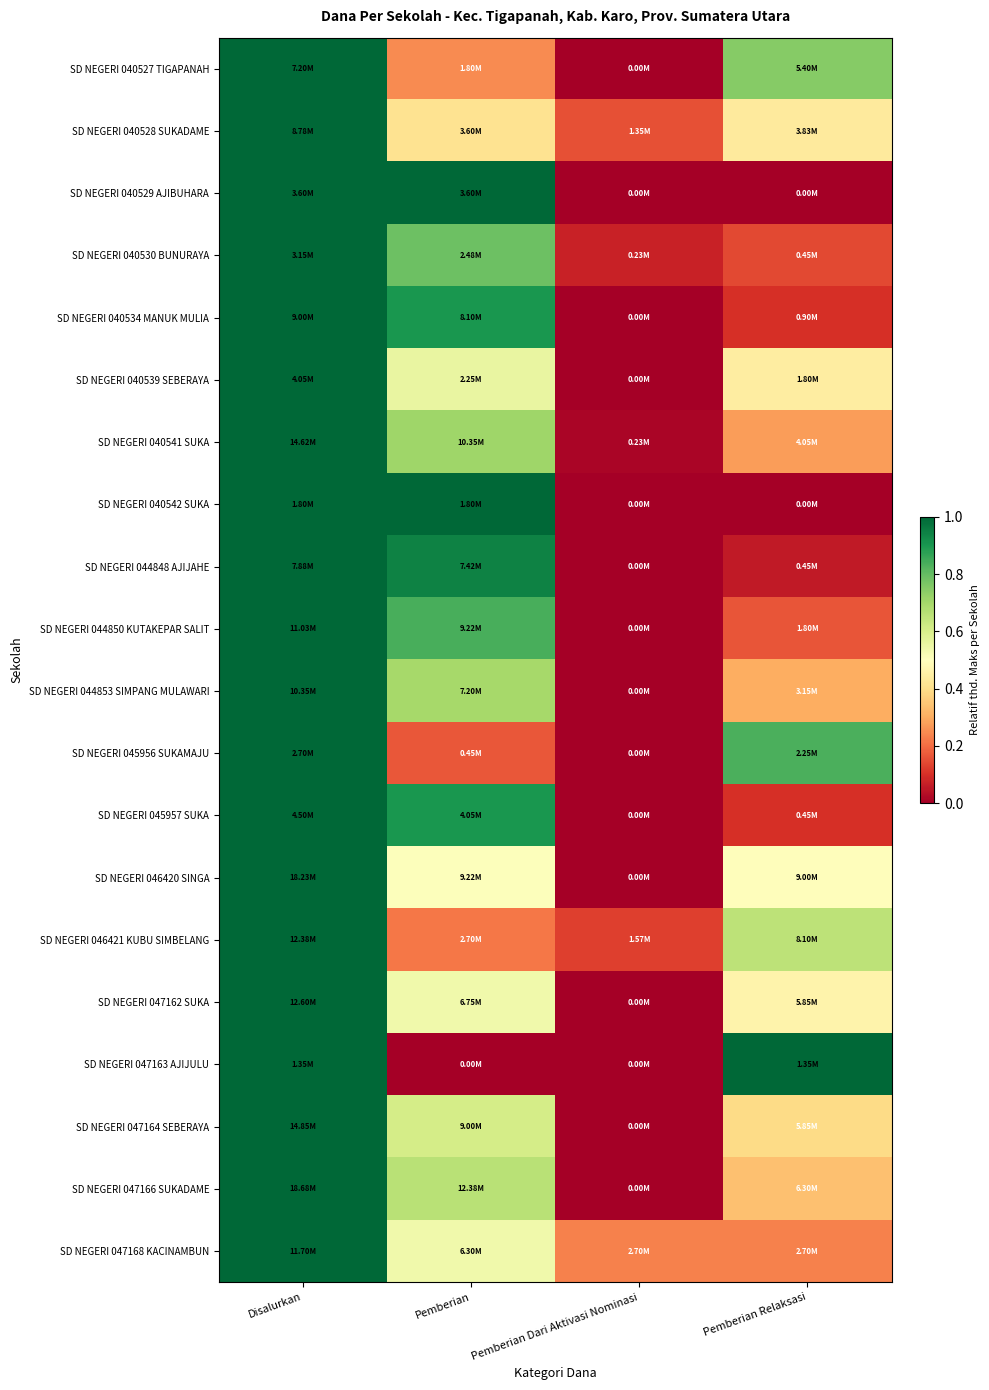

Reading left to right, transcribe all the data shown in this chart.

SD NEGERI 040527 TIGAPANAH: Disalurkan=1.0	Pemberian=0.2	Pemberian Dari Aktivasi Nominasi=0.0	Pemberian Relaksasi=0.7
SD NEGERI 040528 SUKADAME: Disalurkan=1.0	Pemberian=0.4	Pemberian Dari Aktivasi Nominasi=0.2	Pemberian Relaksasi=0.4
SD NEGERI 040529 AJIBUHARA: Disalurkan=1.0	Pemberian=1.0	Pemberian Dari Aktivasi Nominasi=0.0	Pemberian Relaksasi=0.0
SD NEGERI 040530 BUNURAYA: Disalurkan=1.0	Pemberian=0.8	Pemberian Dari Aktivasi Nominasi=0.1	Pemberian Relaksasi=0.1
SD NEGERI 040534 MANUK MULIA: Disalurkan=1.0	Pemberian=0.9	Pemberian Dari Aktivasi Nominasi=0.0	Pemberian Relaksasi=0.1
SD NEGERI 040539 SEBERAYA: Disalurkan=1.0	Pemberian=0.6	Pemberian Dari Aktivasi Nominasi=0.0	Pemberian Relaksasi=0.4
SD NEGERI 040541 SUKA: Disalurkan=1.0	Pemberian=0.7	Pemberian Dari Aktivasi Nominasi=0.0	Pemberian Relaksasi=0.3
SD NEGERI 040542 SUKA: Disalurkan=1.0	Pemberian=1.0	Pemberian Dari Aktivasi Nominasi=0.0	Pemberian Relaksasi=0.0
SD NEGERI 044848 AJIJAHE: Disalurkan=1.0	Pemberian=0.9	Pemberian Dari Aktivasi Nominasi=0.0	Pemberian Relaksasi=0.1
SD NEGERI 044850 KUTAKEPAR SALIT: Disalurkan=1.0	Pemberian=0.8	Pemberian Dari Aktivasi Nominasi=0.0	Pemberian Relaksasi=0.2
SD NEGERI 044853 SIMPANG MULAWARI: Disalurkan=1.0	Pemberian=0.7	Pemberian Dari Aktivasi Nominasi=0.0	Pemberian Relaksasi=0.3
SD NEGERI 045956 SUKAMAJU: Disalurkan=1.0	Pemberian=0.2	Pemberian Dari Aktivasi Nominasi=0.0	Pemberian Relaksasi=0.8
SD NEGERI 045957 SUKA: Disalurkan=1.0	Pemberian=0.9	Pemberian Dari Aktivasi Nominasi=0.0	Pemberian Relaksasi=0.1
SD NEGERI 046420 SINGA: Disalurkan=1.0	Pemberian=0.5	Pemberian Dari Aktivasi Nominasi=0.0	Pemberian Relaksasi=0.5
SD NEGERI 046421 KUBU SIMBELANG: Disalurkan=1.0	Pemberian=0.2	Pemberian Dari Aktivasi Nominasi=0.1	Pemberian Relaksasi=0.7
SD NEGERI 047162 SUKA: Disalurkan=1.0	Pemberian=0.5	Pemberian Dari Aktivasi Nominasi=0.0	Pemberian Relaksasi=0.5
SD NEGERI 047163 AJIJULU: Disalurkan=1.0	Pemberian=0.0	Pemberian Dari Aktivasi Nominasi=0.0	Pemberian Relaksasi=1.0
SD NEGERI 047164 SEBERAYA: Disalurkan=1.0	Pemberian=0.6	Pemberian Dari Aktivasi Nominasi=0.0	Pemberian Relaksasi=0.4
SD NEGERI 047166 SUKADAME: Disalurkan=1.0	Pemberian=0.7	Pemberian Dari Aktivasi Nominasi=0.0	Pemberian Relaksasi=0.3
SD NEGERI 047168 KACINAMBUN: Disalurkan=1.0	Pemberian=0.5	Pemberian Dari Aktivasi Nominasi=0.2	Pemberian Relaksasi=0.2